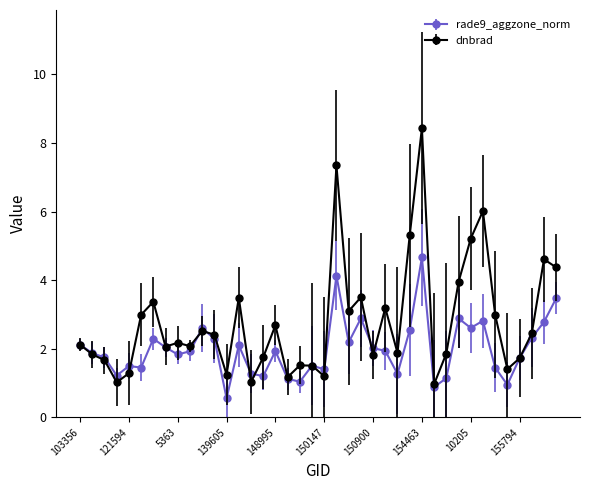

Which series has the largest range (max minus min)?

dnbrad